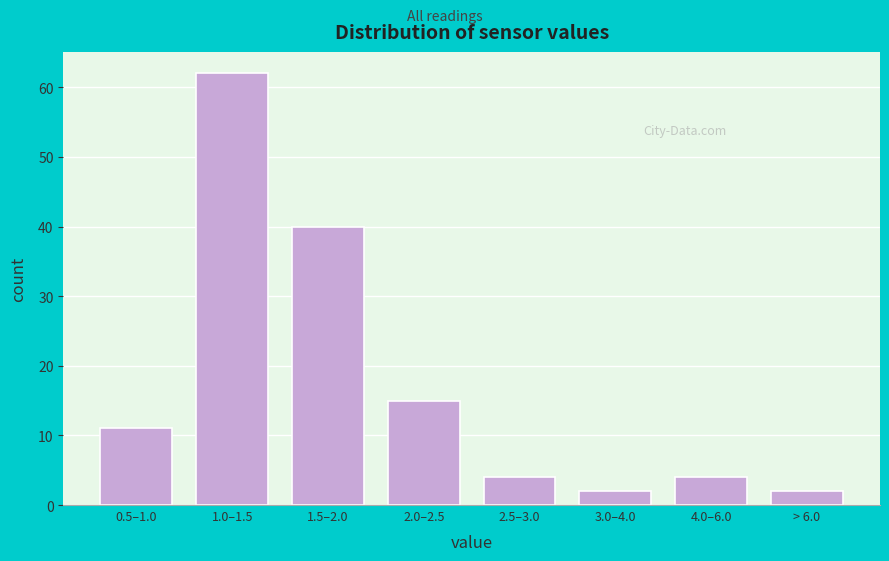

Reading left to right, transcribe all the data shown in this chart.

0.5–1.0=11	1.0–1.5=62	1.5–2.0=40	2.0–2.5=15	2.5–3.0=4	3.0–4.0=2	4.0–6.0=4	> 6.0=2